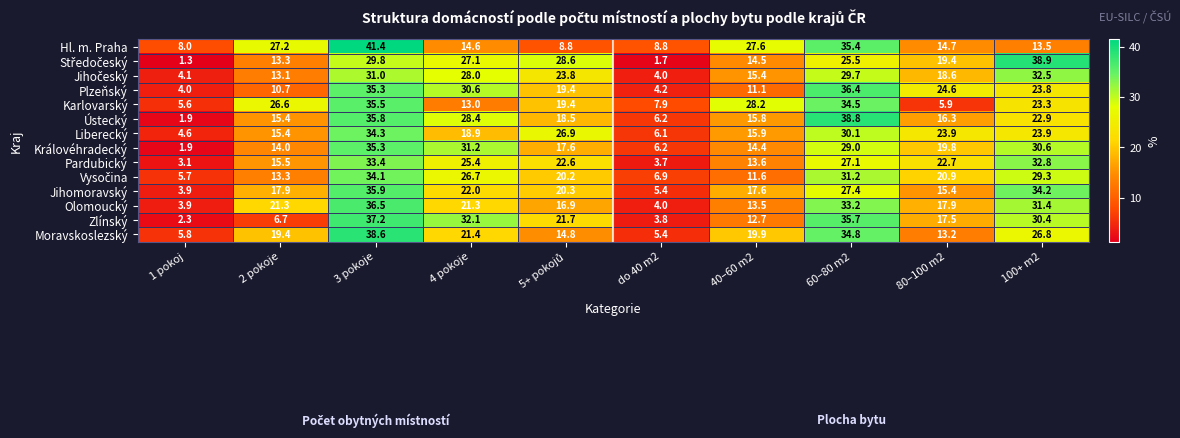

Is it true that Liberecký equals 30.1 at 60–80 m2?

True